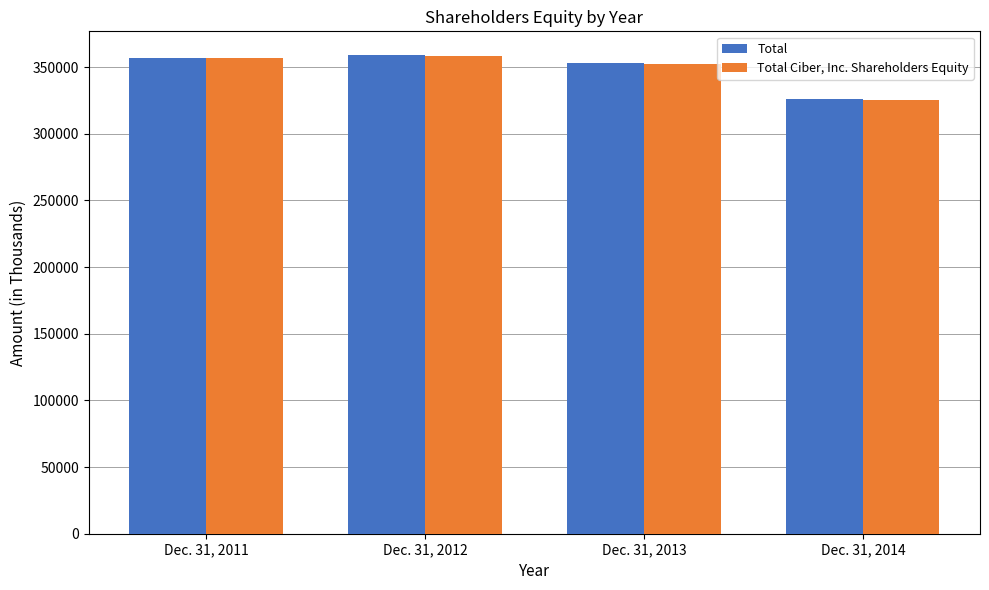

List the series in order of their overall mean, highest first.

Total, Total Ciber, Inc. Shareholders Equity